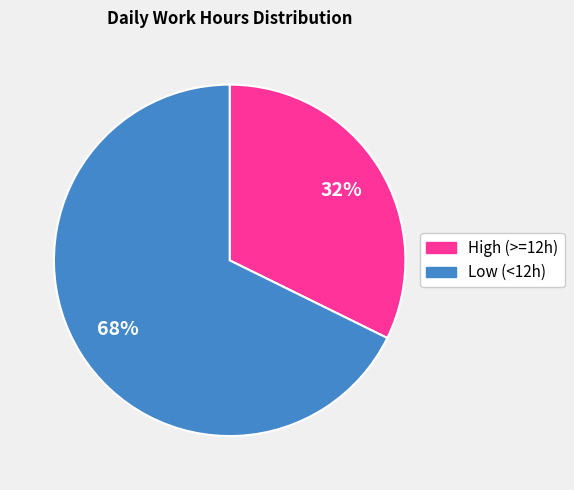

Does any single category account for the majority?

Yes